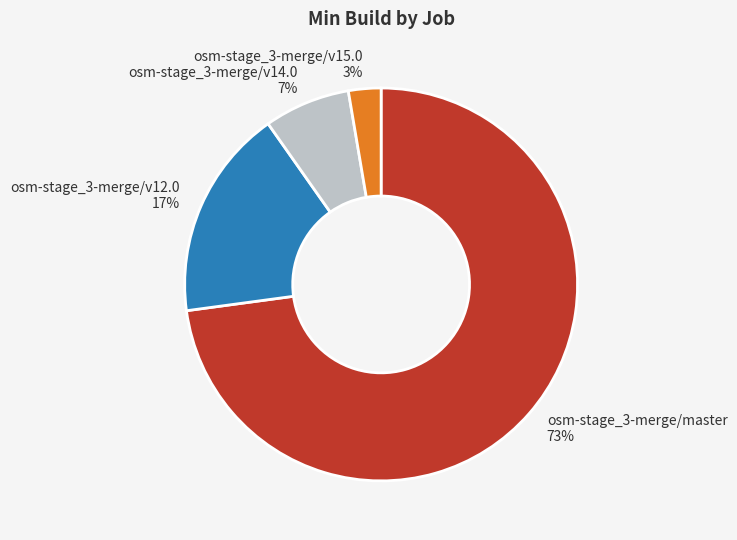

Does osm-stage_3-merge/master represent more than half of the total?

Yes